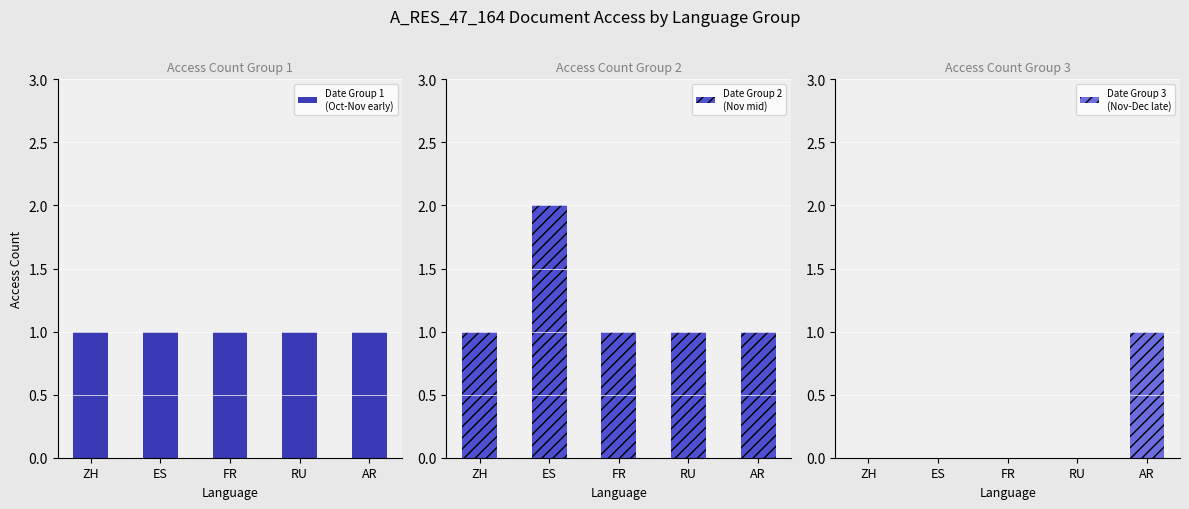

Reading left to right, transcribe all the data shown in this chart.

Date Group 1
(Oct-Nov early): ZH=1	ES=1	FR=1	RU=1	AR=1
Date Group 2
(Nov mid): ZH=1	ES=2	FR=1	RU=1	AR=1
Date Group 3
(Nov-Dec late): ZH=0	ES=0	FR=0	RU=0	AR=1